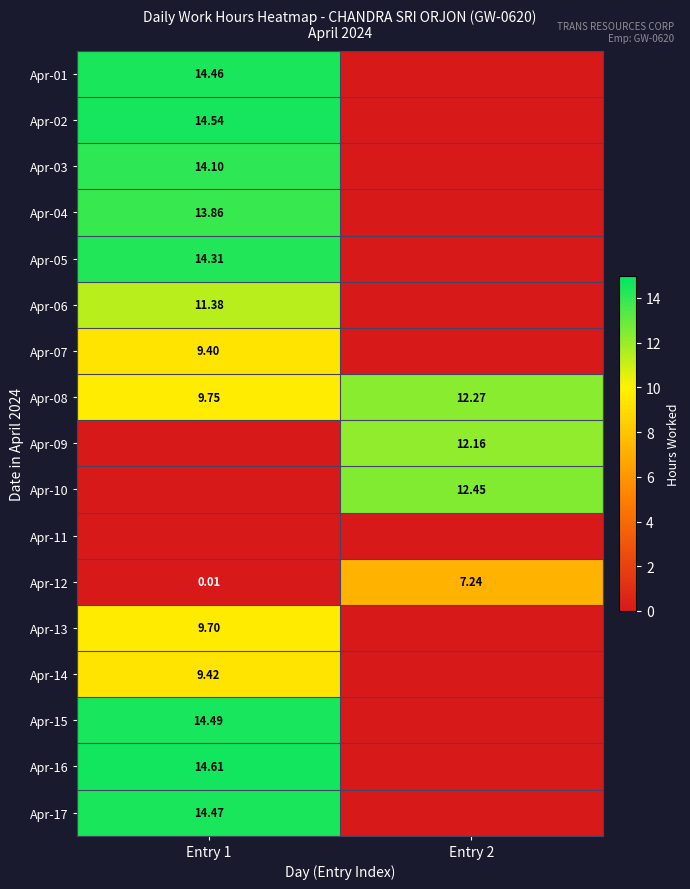

How many data points does each series have?

2